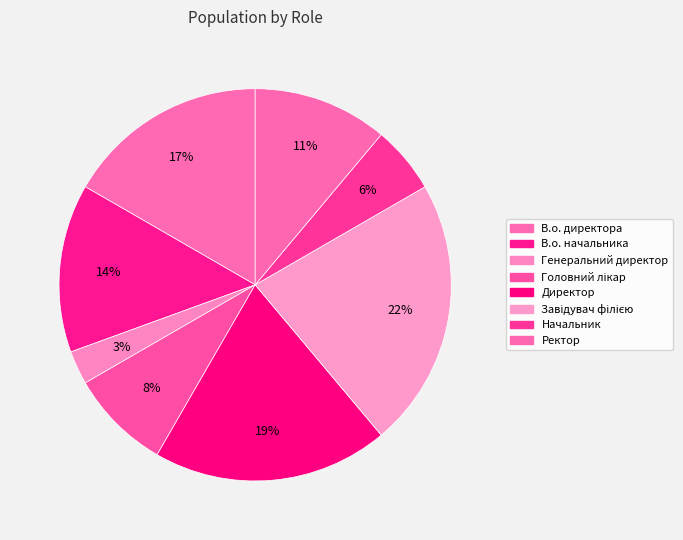

How many slices are in this pie chart?

8